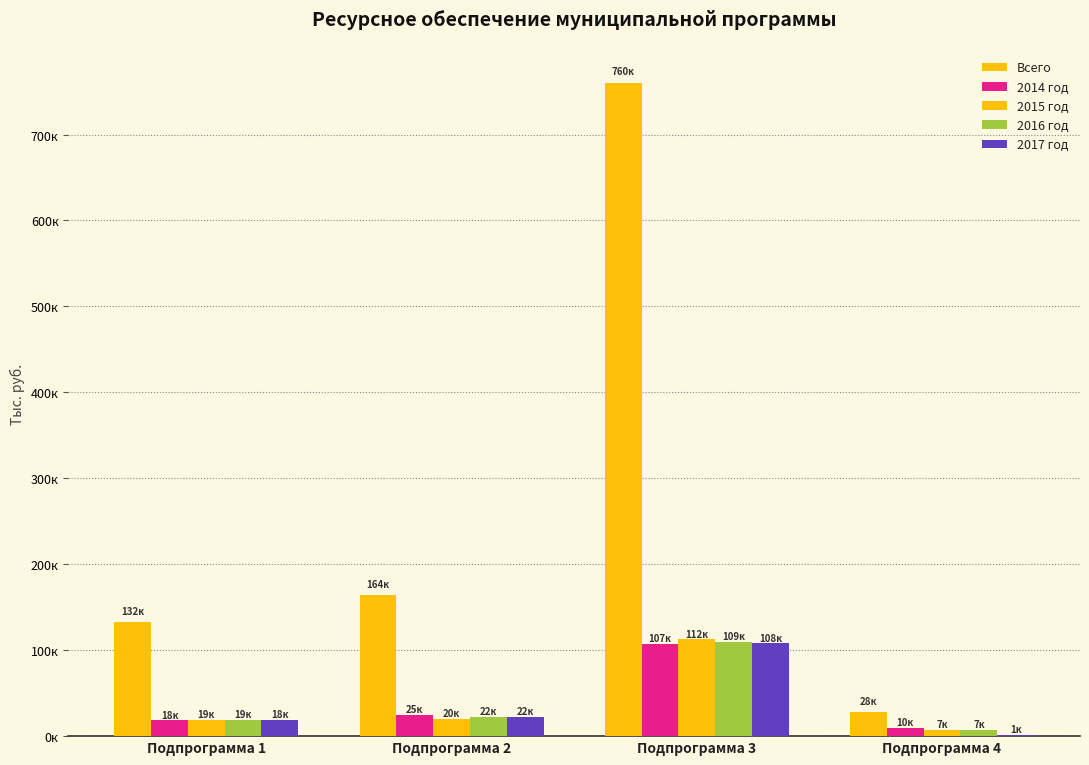

Are the bars grouped side by side (vs. stacked)?

Yes